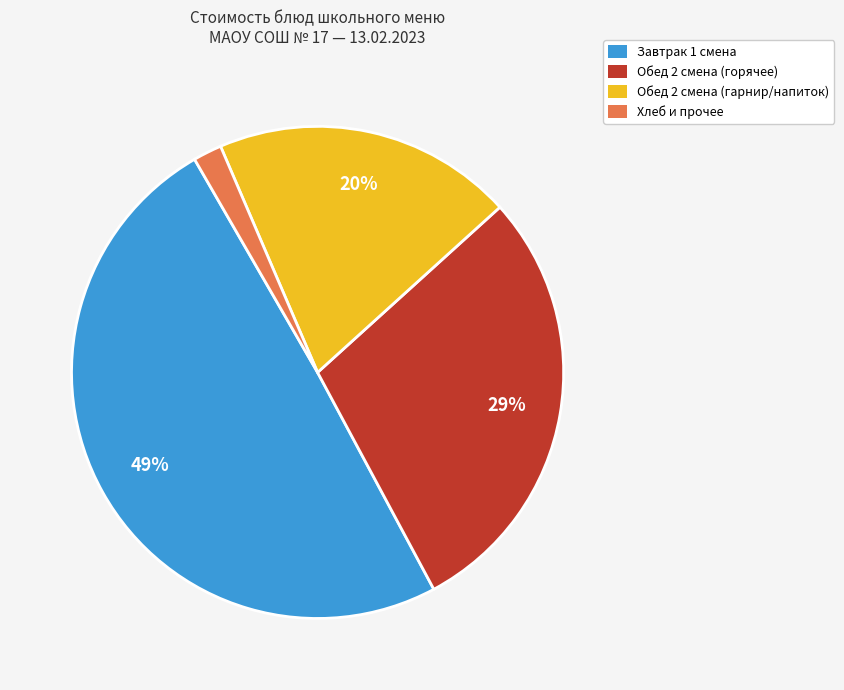

Does any single category account for the majority?

No